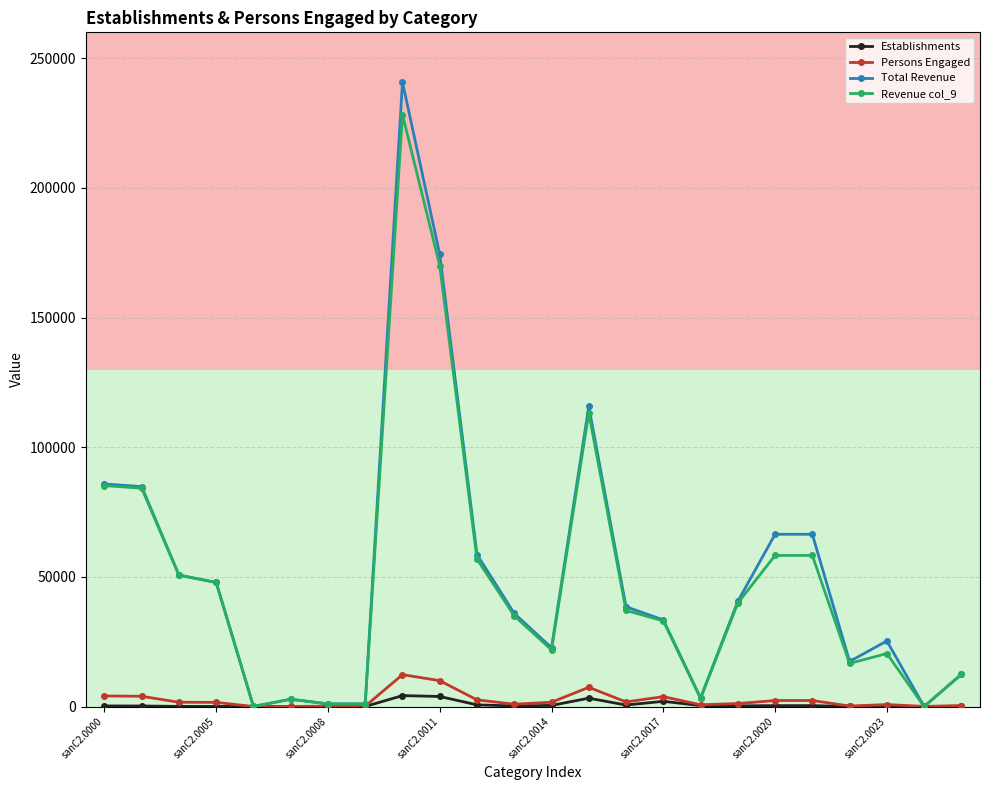

Where is the first local minimum for Persons Engaged?

sanC2.0006